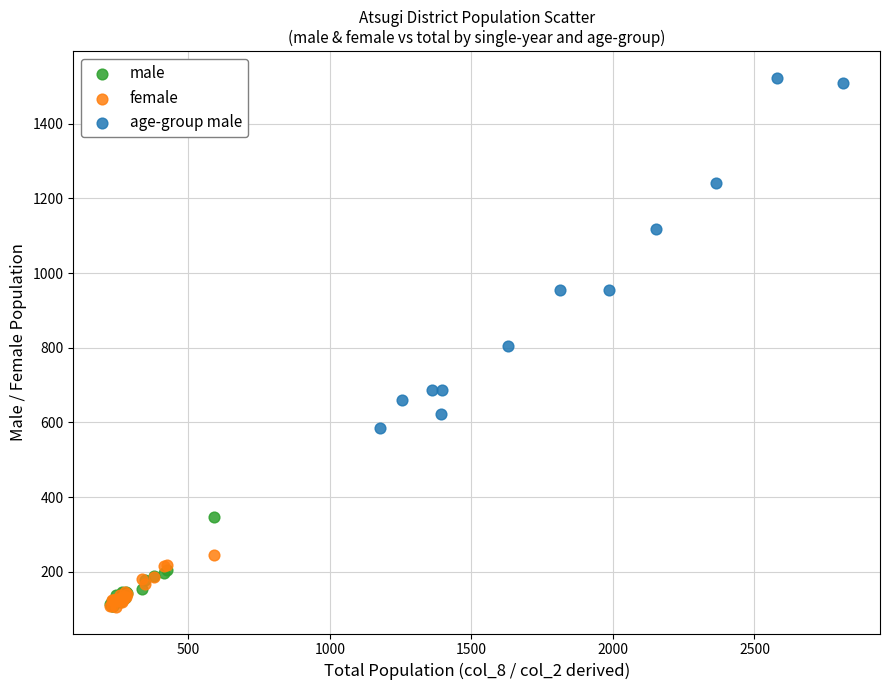

Which series contains the highest Y value?

age-group male